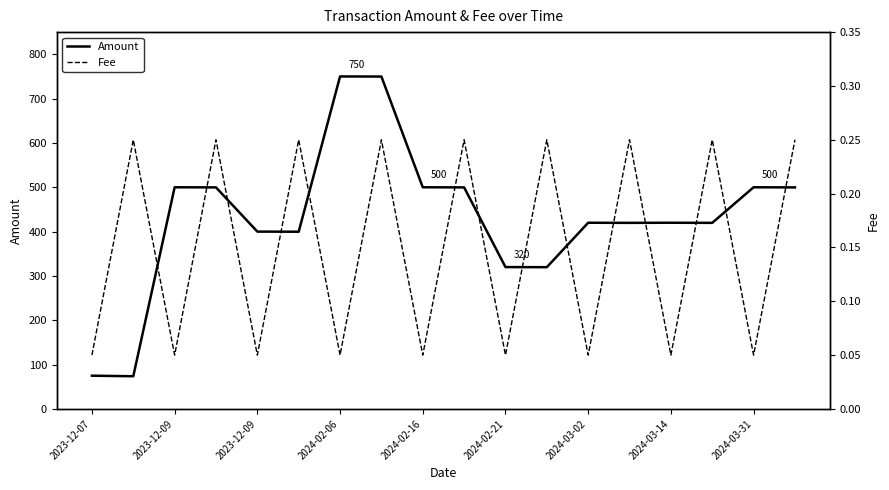

How many lines are shown in the chart?

2